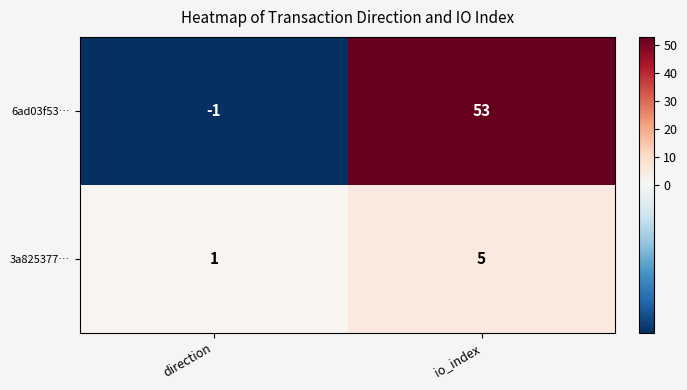

Rank the series at io_index from lowest to highest value.

3a825377…, 6ad03f53…